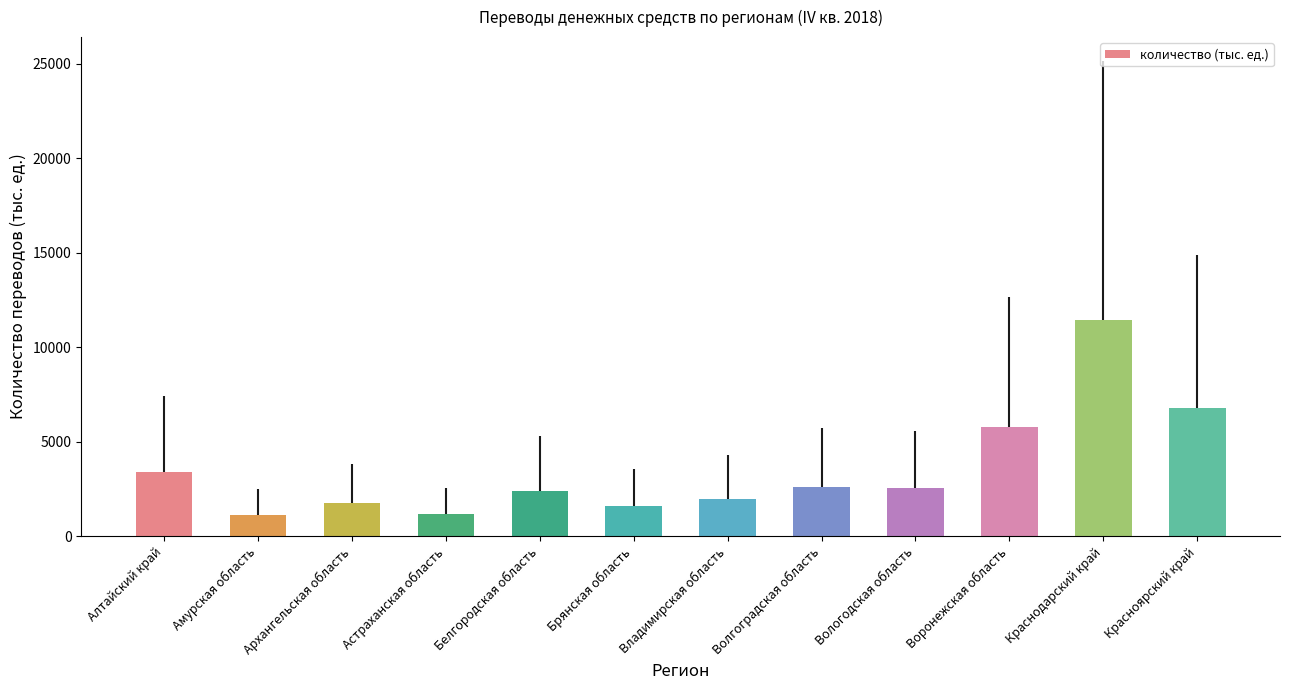

What is the difference between the second highest and second lowest values?

5621.9